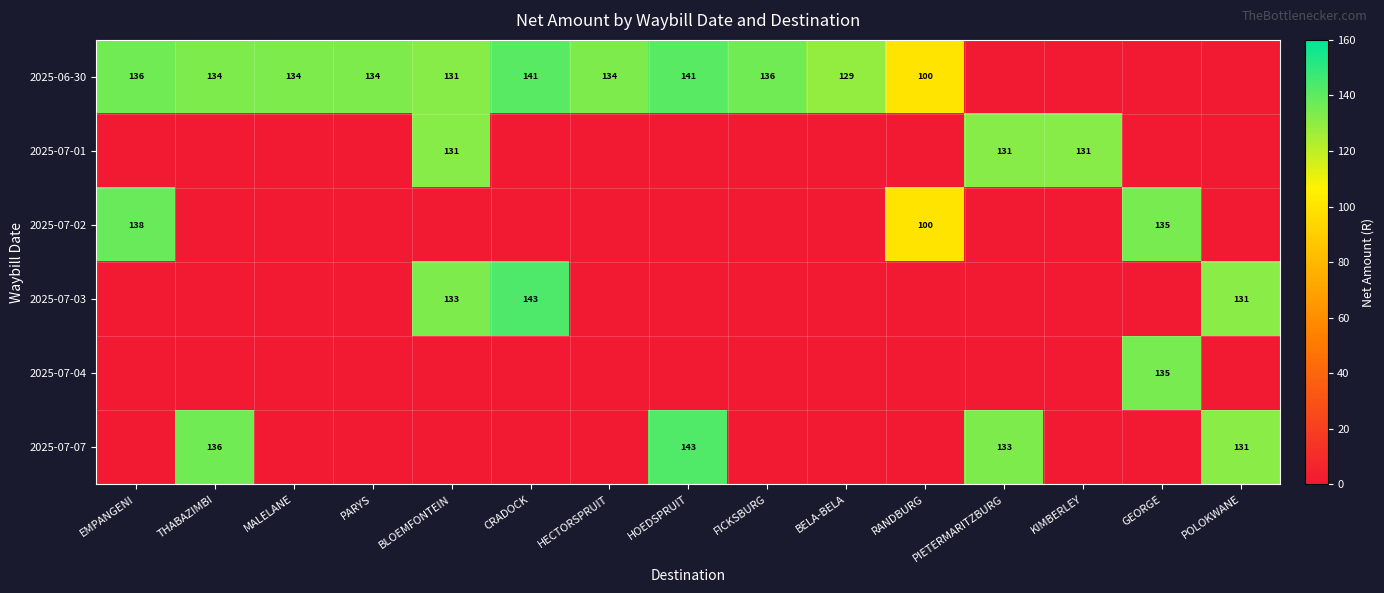

What is the sum of the 2025-06-30 values at RANDBURG and FICKSBURG?

236